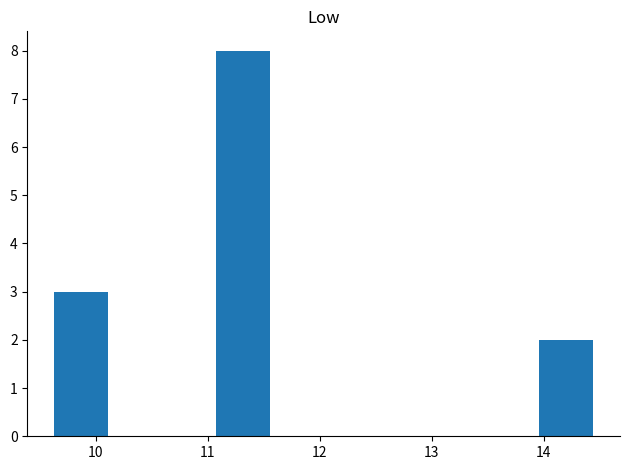

Which range on the x-axis has the tallest bar?

11.1 to 11.6